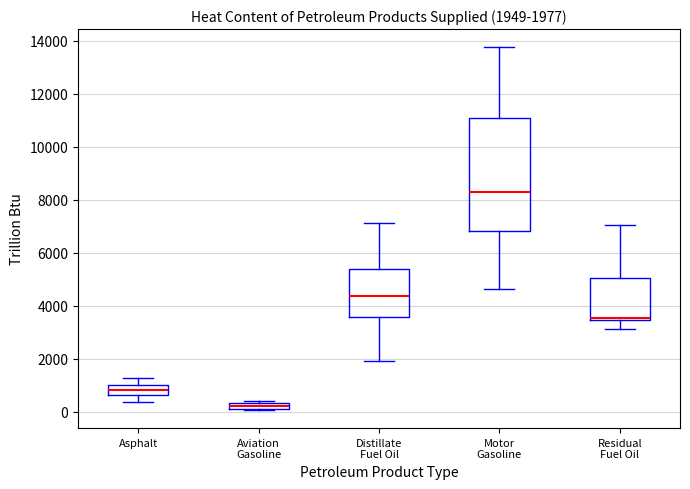

Comparing the boxes themselves (not the whiskers), which one is the tallest?

Motor Gasoline